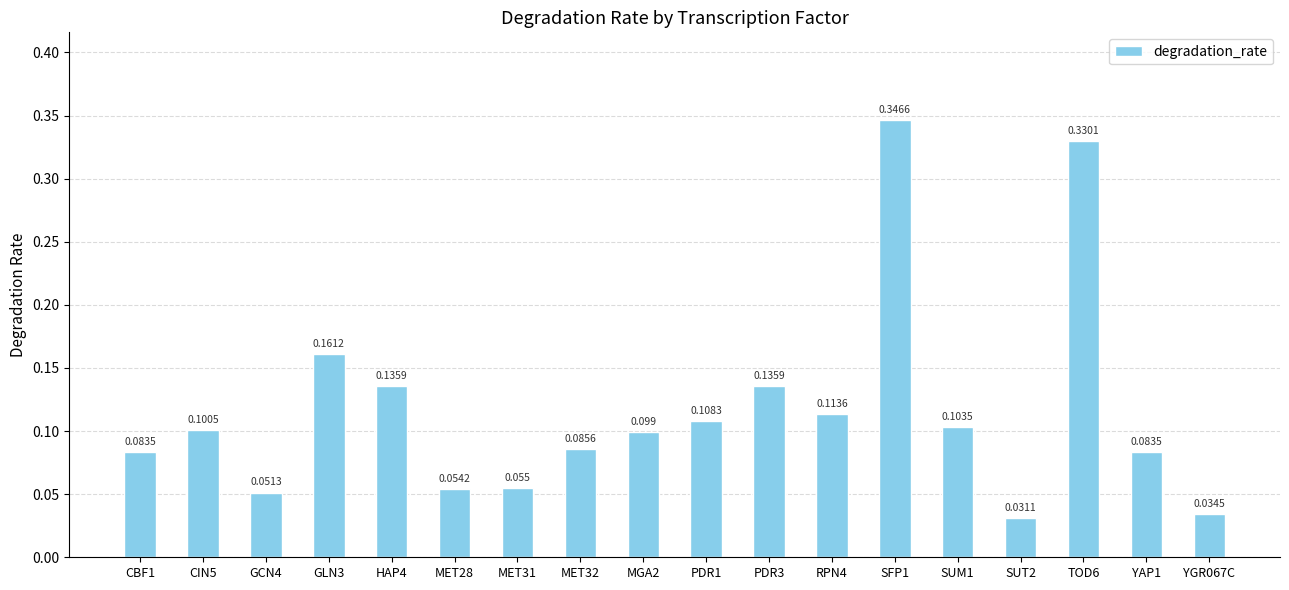

How many series are shown in this chart?

1